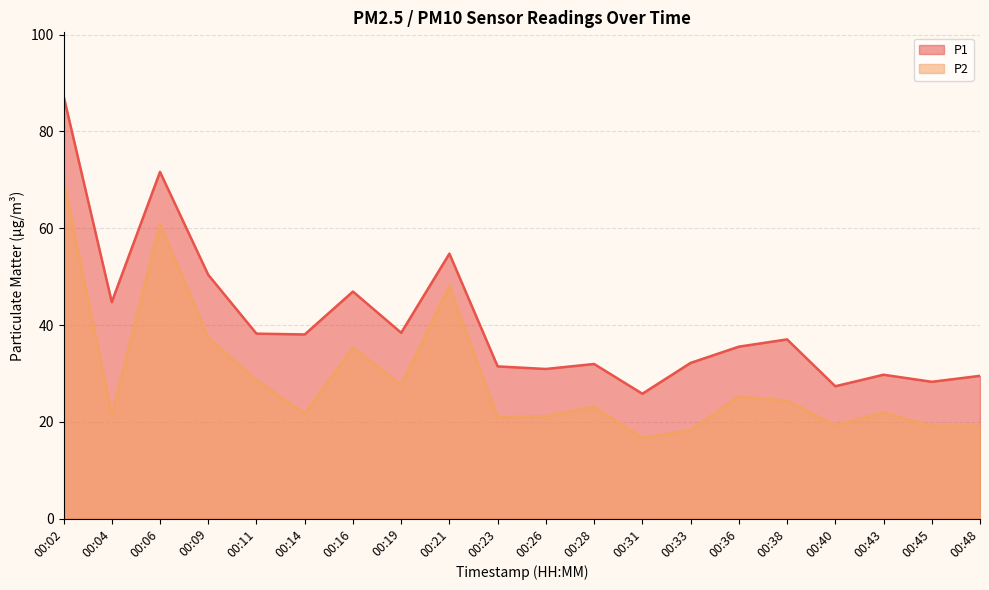

True or false: P2 and P1 cross at least once.

False